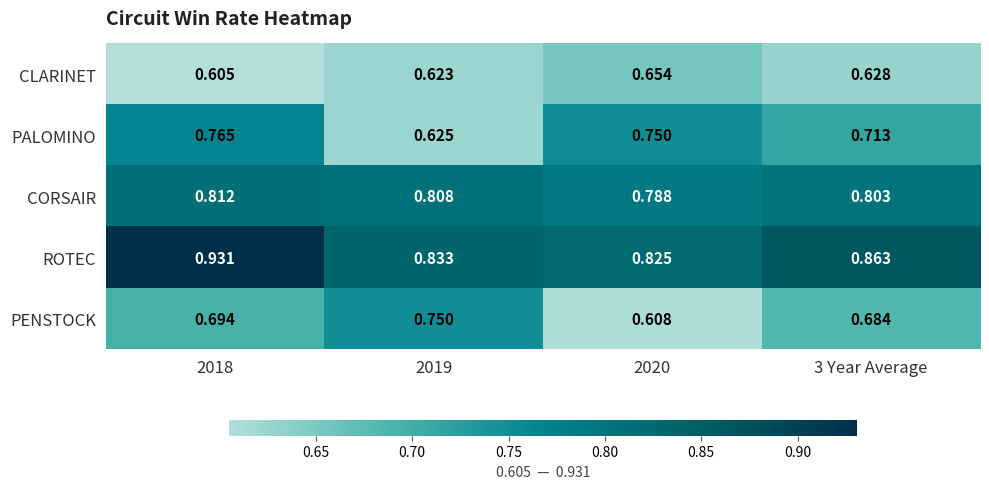

Rank the series at 2019 from highest to lowest value.

ROTEC, CORSAIR, PENSTOCK, PALOMINO, CLARINET